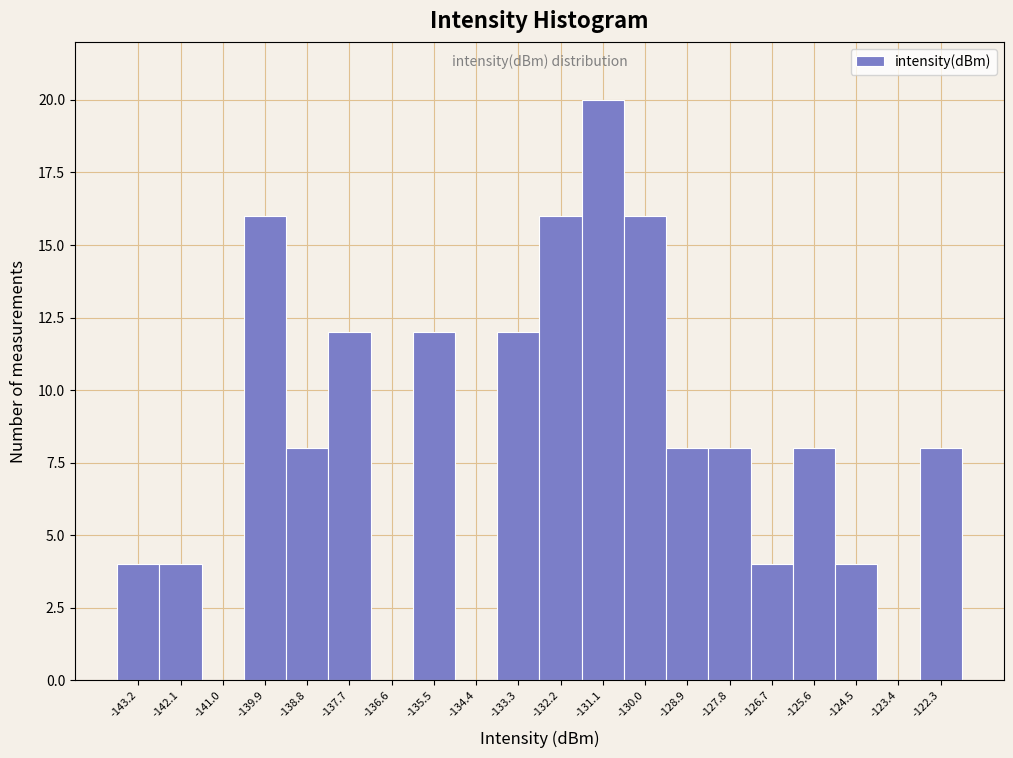

Reading left to right, what are all the values shown in this chart?

-143.2=4	-142.1=4	-141.0=0	-139.9=16	-138.8=8	-137.7=12	-136.6=0	-135.5=12	-134.4=0	-133.3=12	-132.2=16	-131.1=20	-130.0=16	-128.9=8	-127.8=8	-126.7=4	-125.6=8	-124.5=4	-123.4=0	-122.3=8